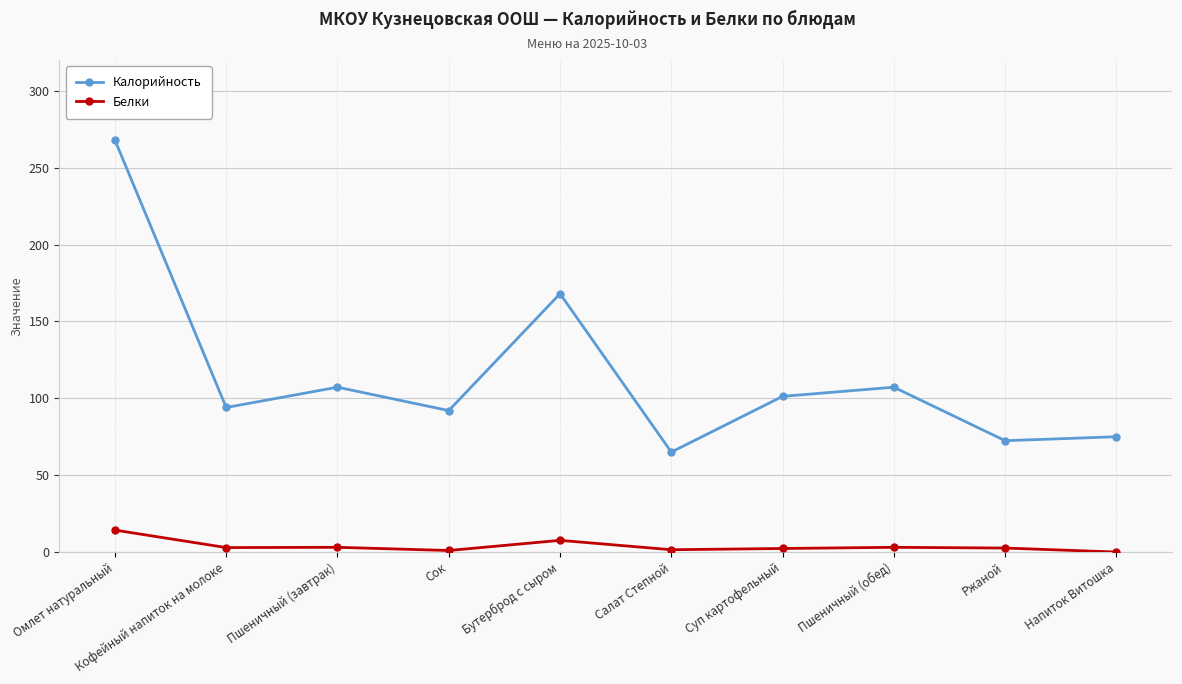

Which category has the highest value in the Калорийность series?

Омлет натуральный